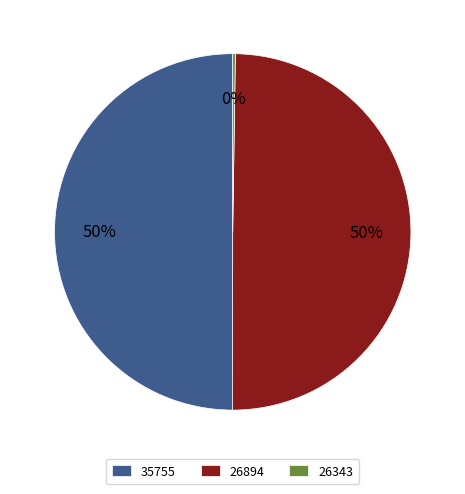

True or false: 35755 accounts for 64% of the total.

False